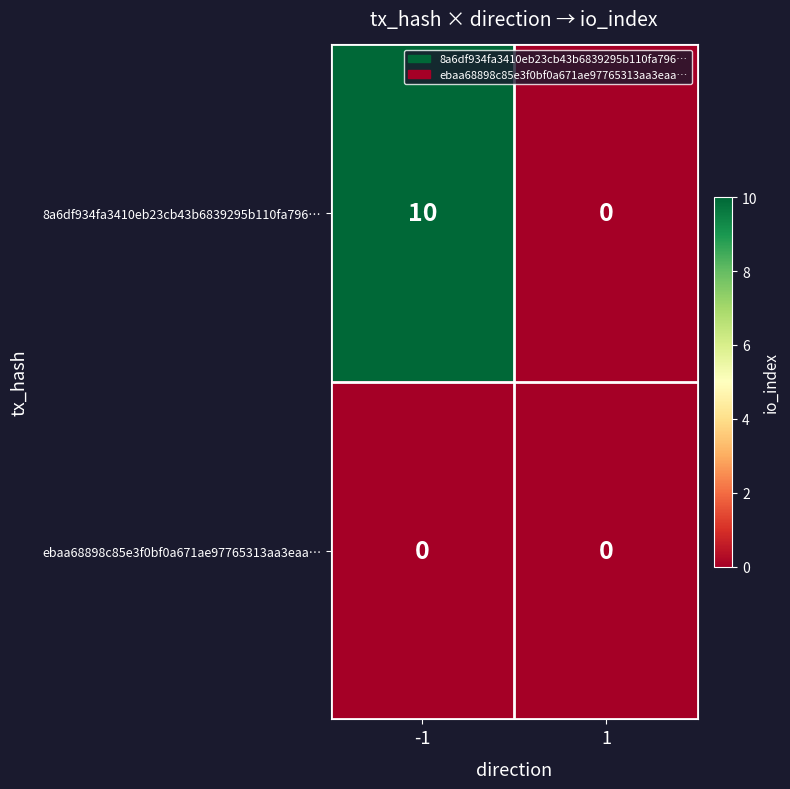

What is the difference between the highest and lowest values at -1?

10